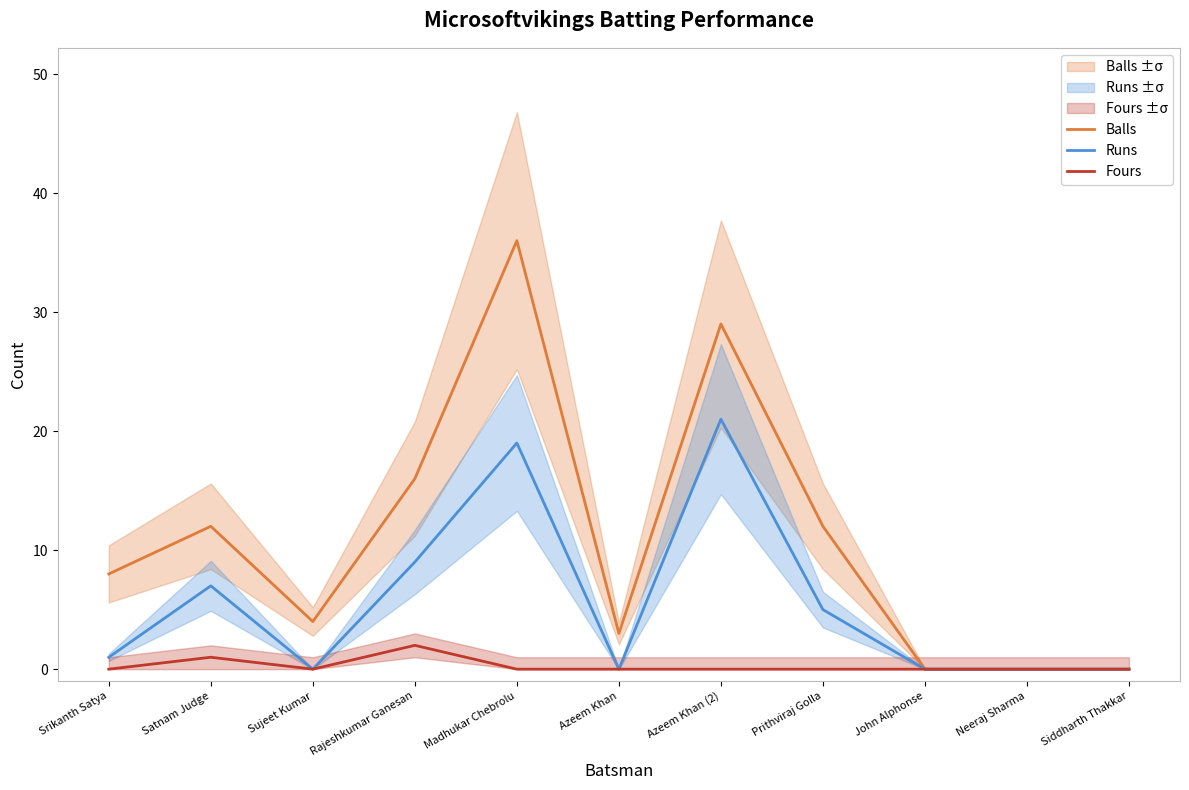

What is the sum of all Runs values?

62